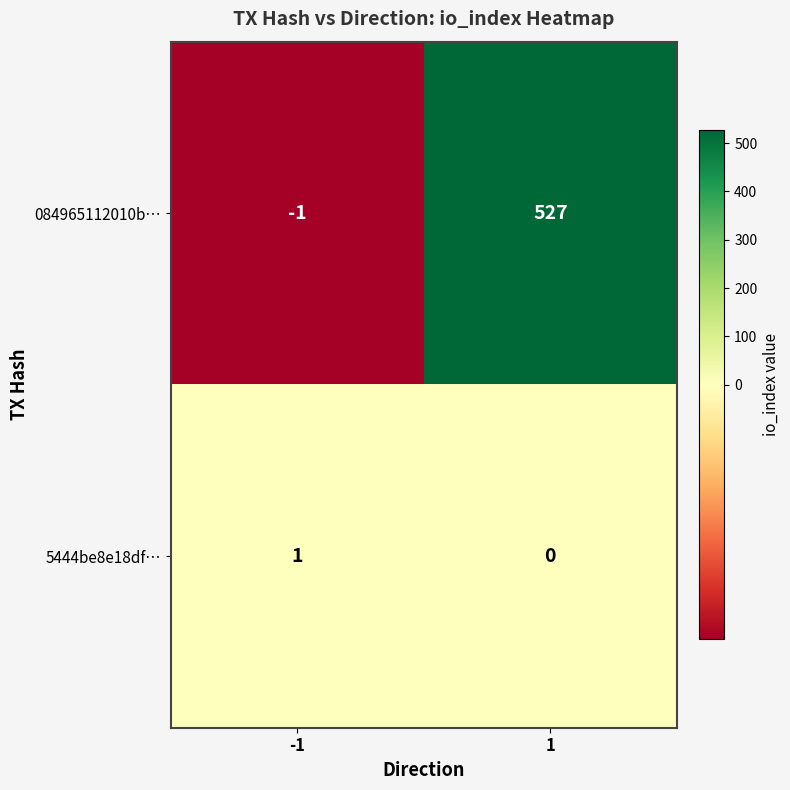

What is the maximum value shown in the chart?

527